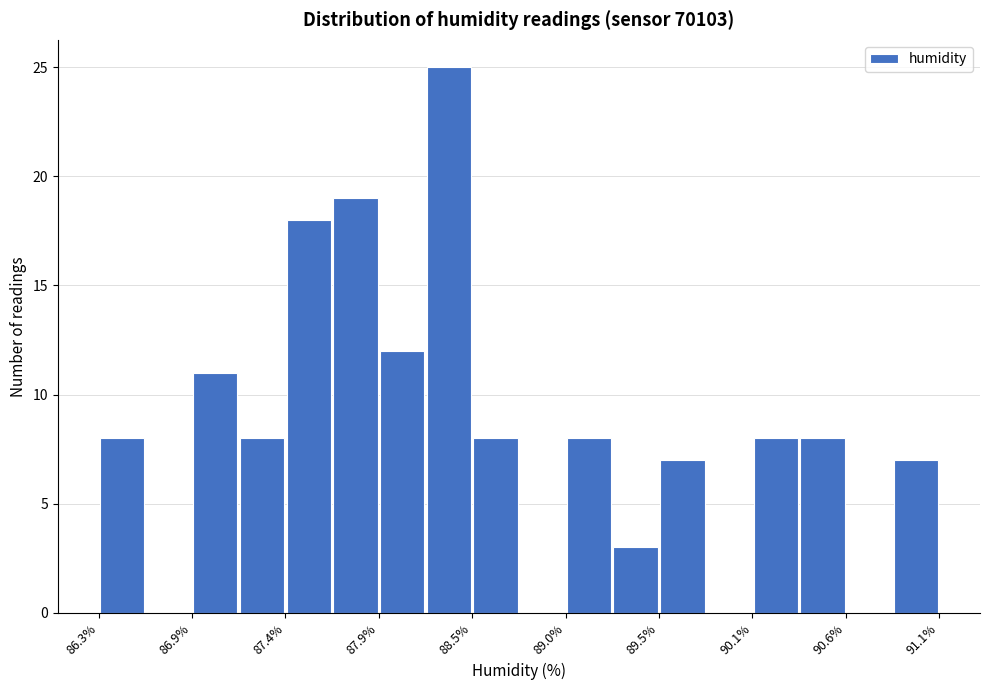

Read against the x-axis, roughly where is the centre of the tallest bar?

88.3